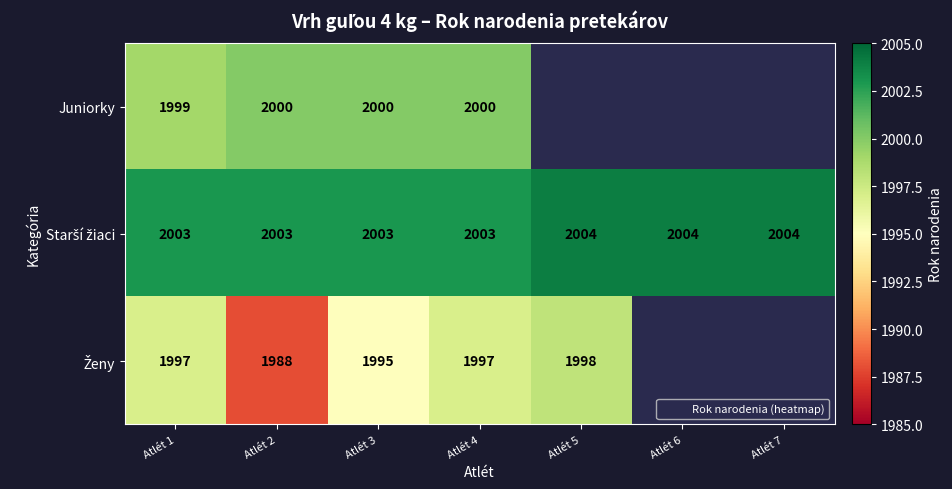

How many data points does each series have?

7